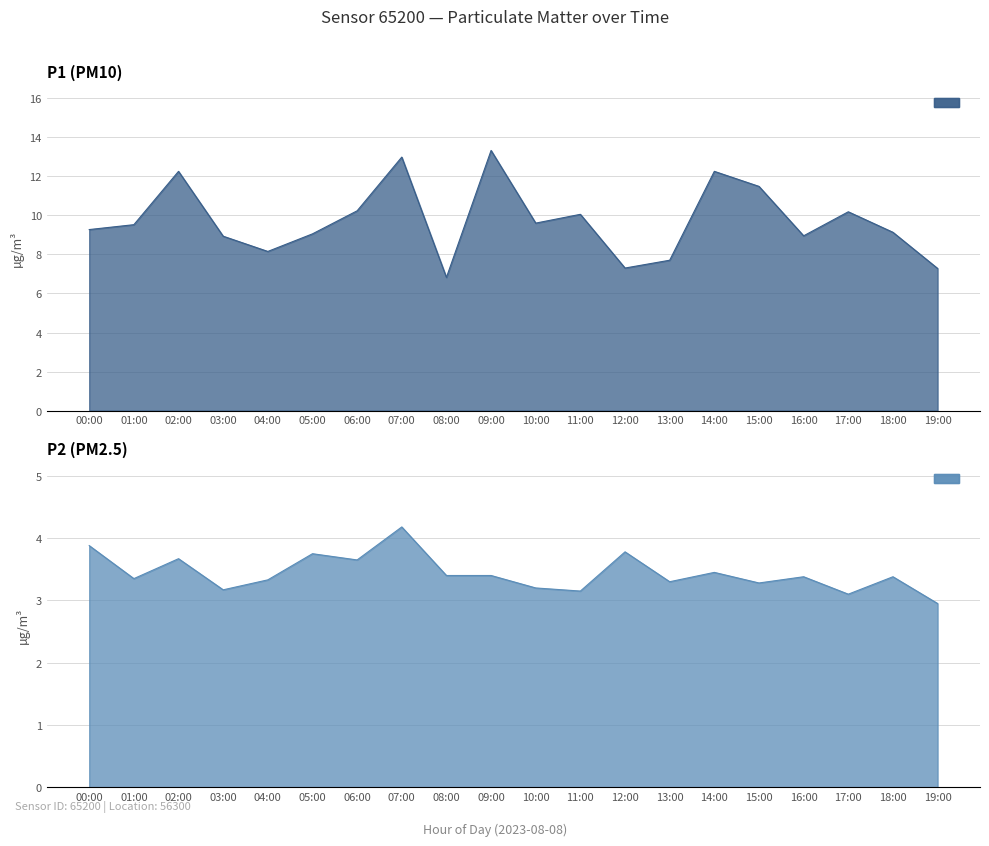

Which series changed the most between 12:00 and 15:00?

P1